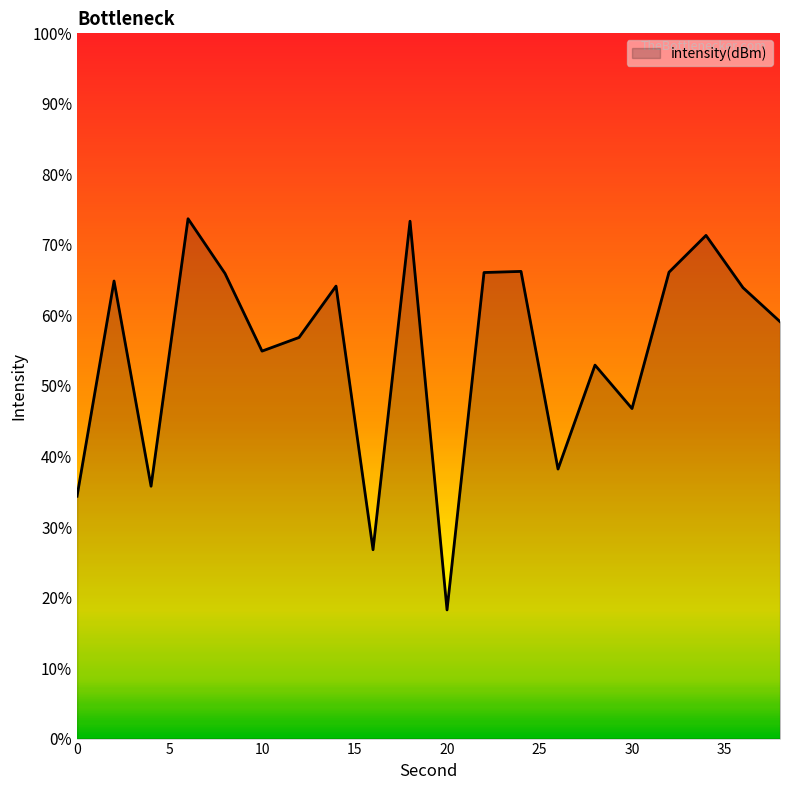

At which label does the data first exceed -124?

6